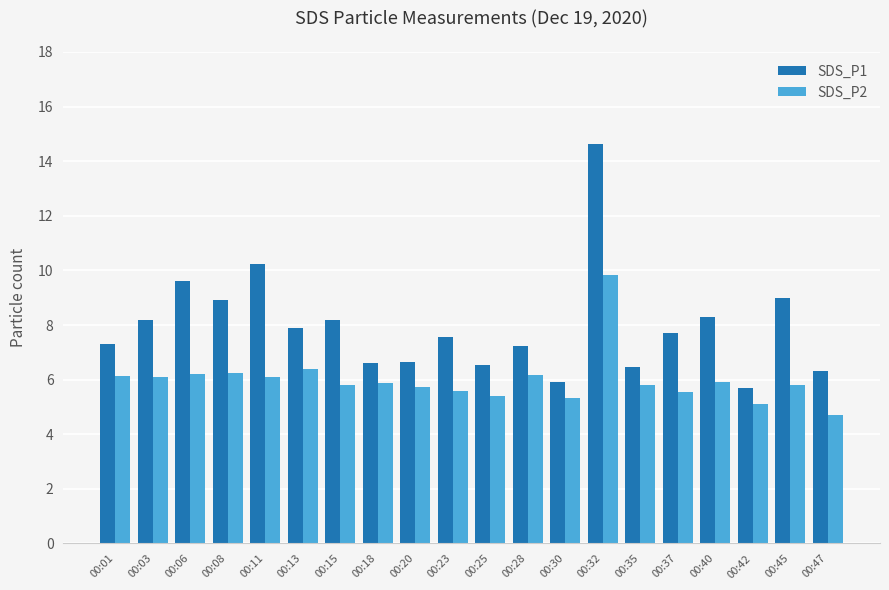

What value does the SDS_P1 series have at 00:23?

7.6